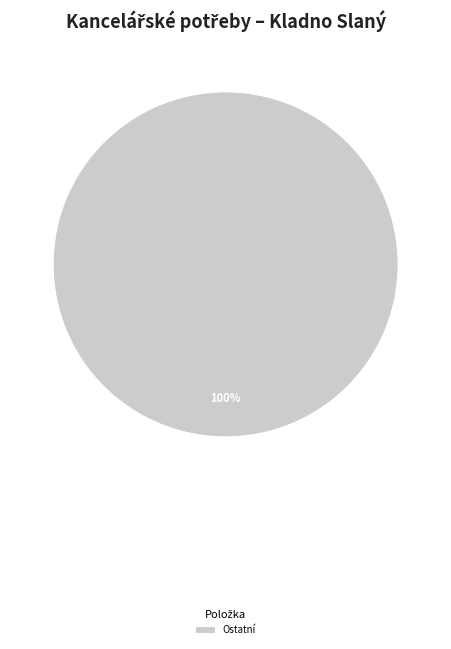

To the nearest percent, what percentage of the pie is Ostatní?

100%